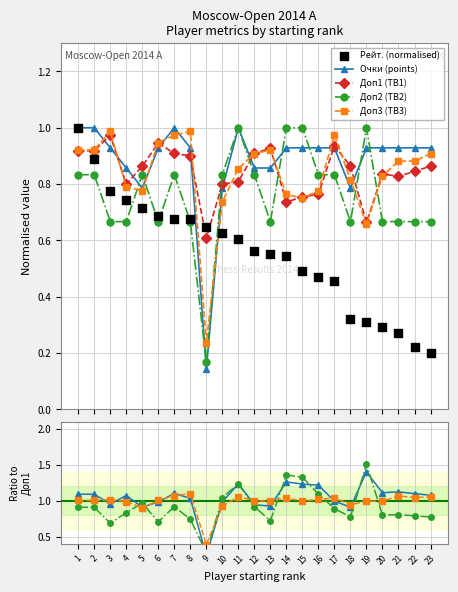

At which category is the sum across all series the highest?

1